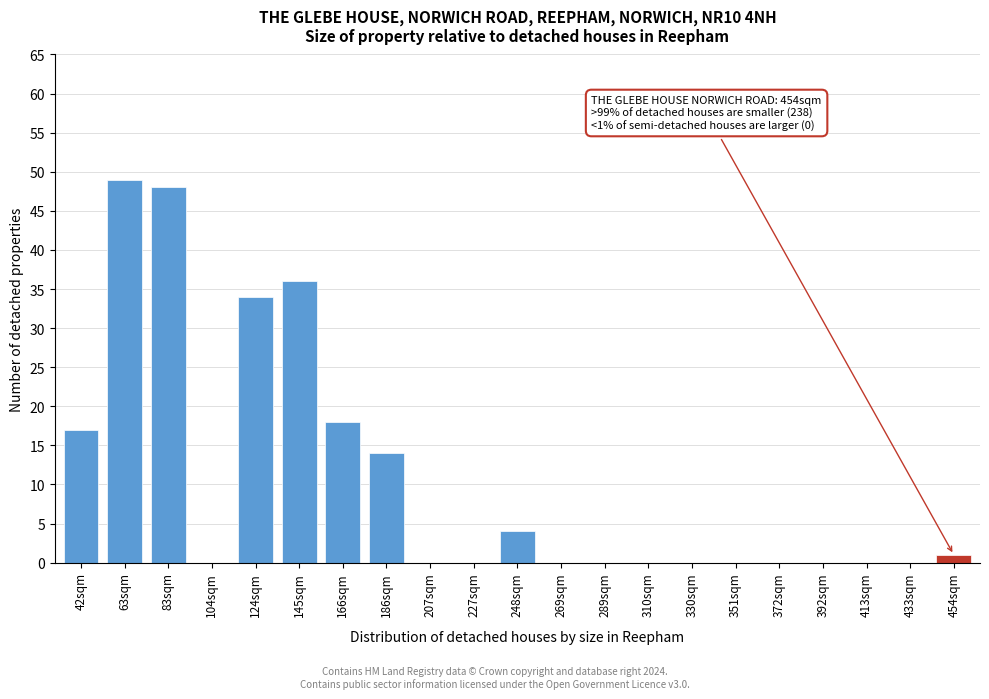

Reading left to right, what are all the values shown in this chart?

42sqm=17	63sqm=49	83sqm=48	104sqm=0	124sqm=34	145sqm=36	166sqm=18	186sqm=14	207sqm=0	227sqm=0	248sqm=4	269sqm=0	289sqm=0	310sqm=0	330sqm=0	351sqm=0	372sqm=0	392sqm=0	413sqm=0	433sqm=0	454sqm=1